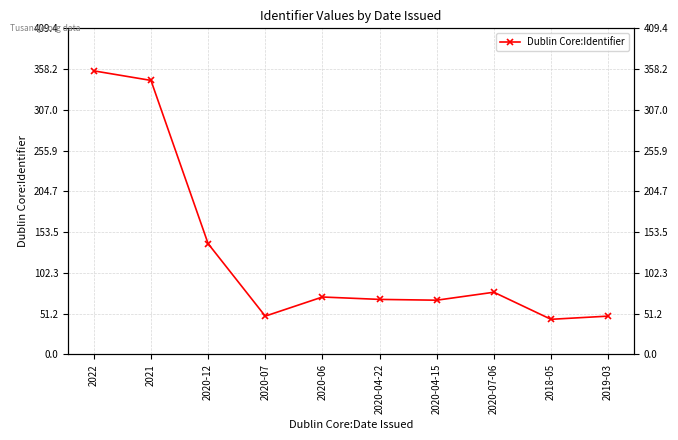

What is the sum of all values?

1266